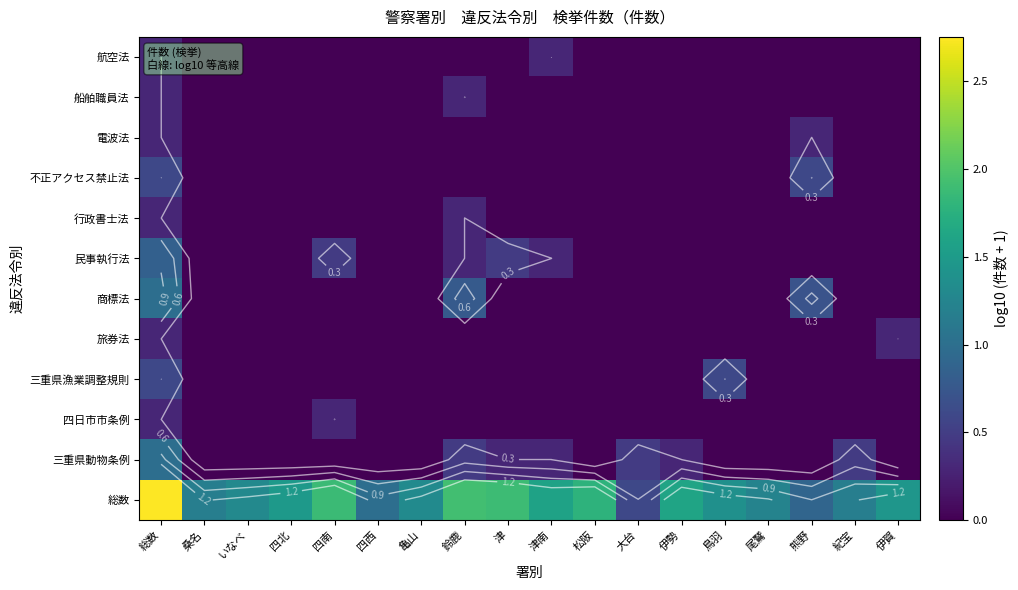

Count the 商標法 values in the range 0 to 1.

18